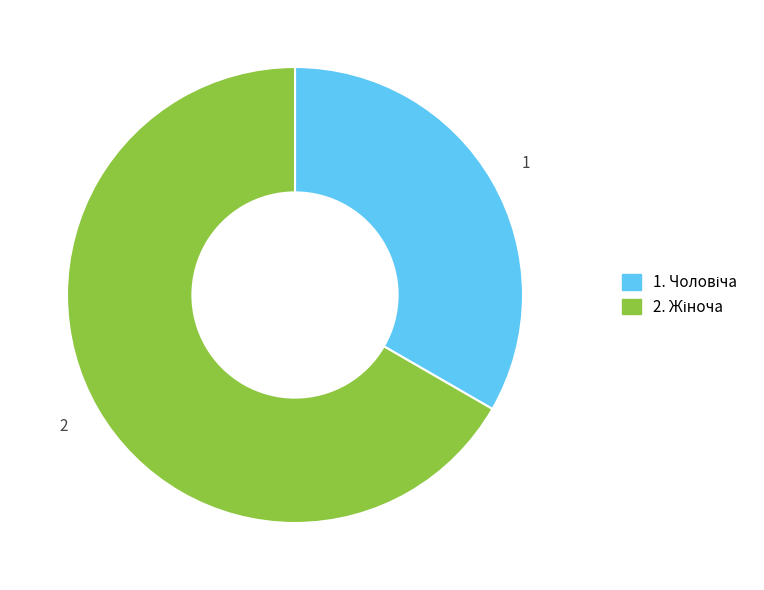

Is there any slice that represents more than half of the pie?

Yes